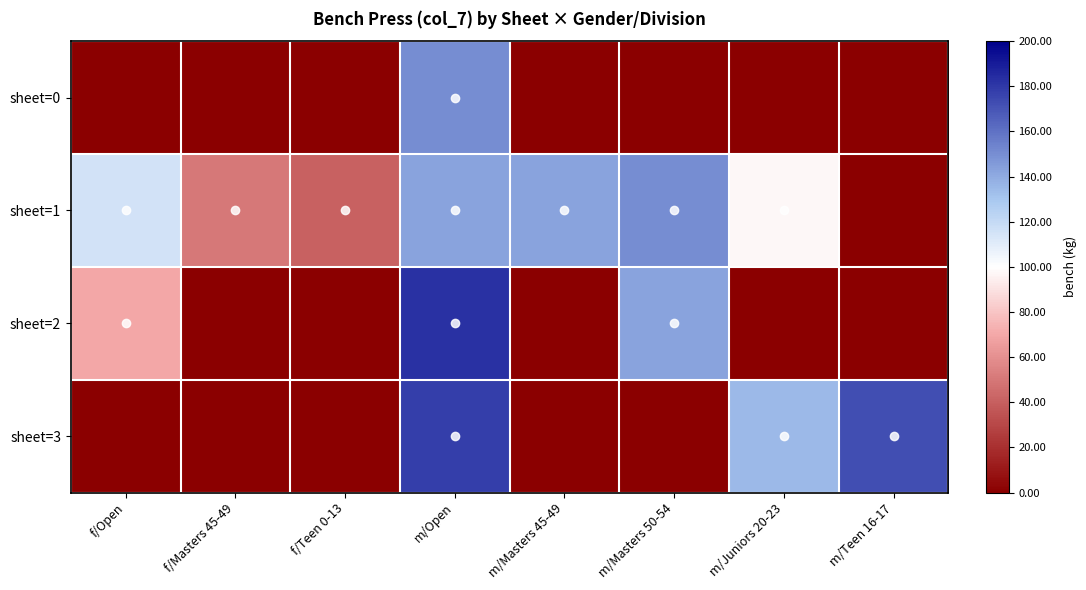

Reading right to left, extract all data points from this chart.

sheet=0: m/Teen 16-17=-1.0	m/Juniors 20-23=-1.0	m/Masters 50-54=-1.0	m/Masters 45-49=-1.0	m/Open=0.5	f/Teen 0-13=-1.0	f/Masters 45-49=-1.0	f/Open=-1.0
sheet=1: m/Teen 16-17=-1.0	m/Juniors 20-23=-0.0	m/Masters 50-54=0.5	m/Masters 45-49=0.4	m/Open=0.4	f/Teen 0-13=-0.6	f/Masters 45-49=-0.5	f/Open=0.1
sheet=2: m/Teen 16-17=-1.0	m/Juniors 20-23=-1.0	m/Masters 50-54=0.4	m/Masters 45-49=-1.0	m/Open=0.8	f/Teen 0-13=-1.0	f/Masters 45-49=-1.0	f/Open=-0.3
sheet=3: m/Teen 16-17=0.7	m/Juniors 20-23=0.3	m/Masters 50-54=-1.0	m/Masters 45-49=-1.0	m/Open=0.8	f/Teen 0-13=-1.0	f/Masters 45-49=-1.0	f/Open=-1.0